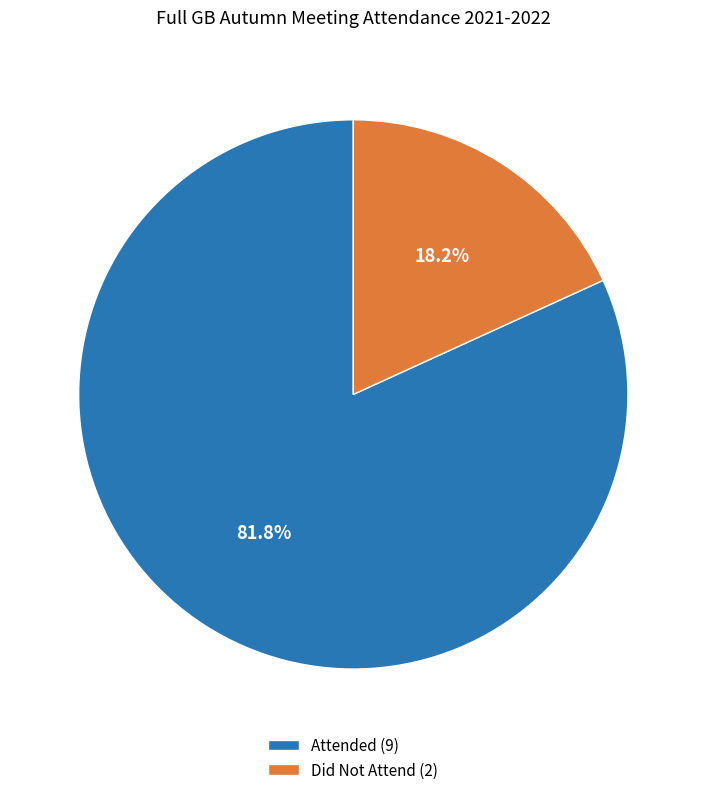

What is the total percentage of Did Not Attend (2) and Attended (9)?

100.0%